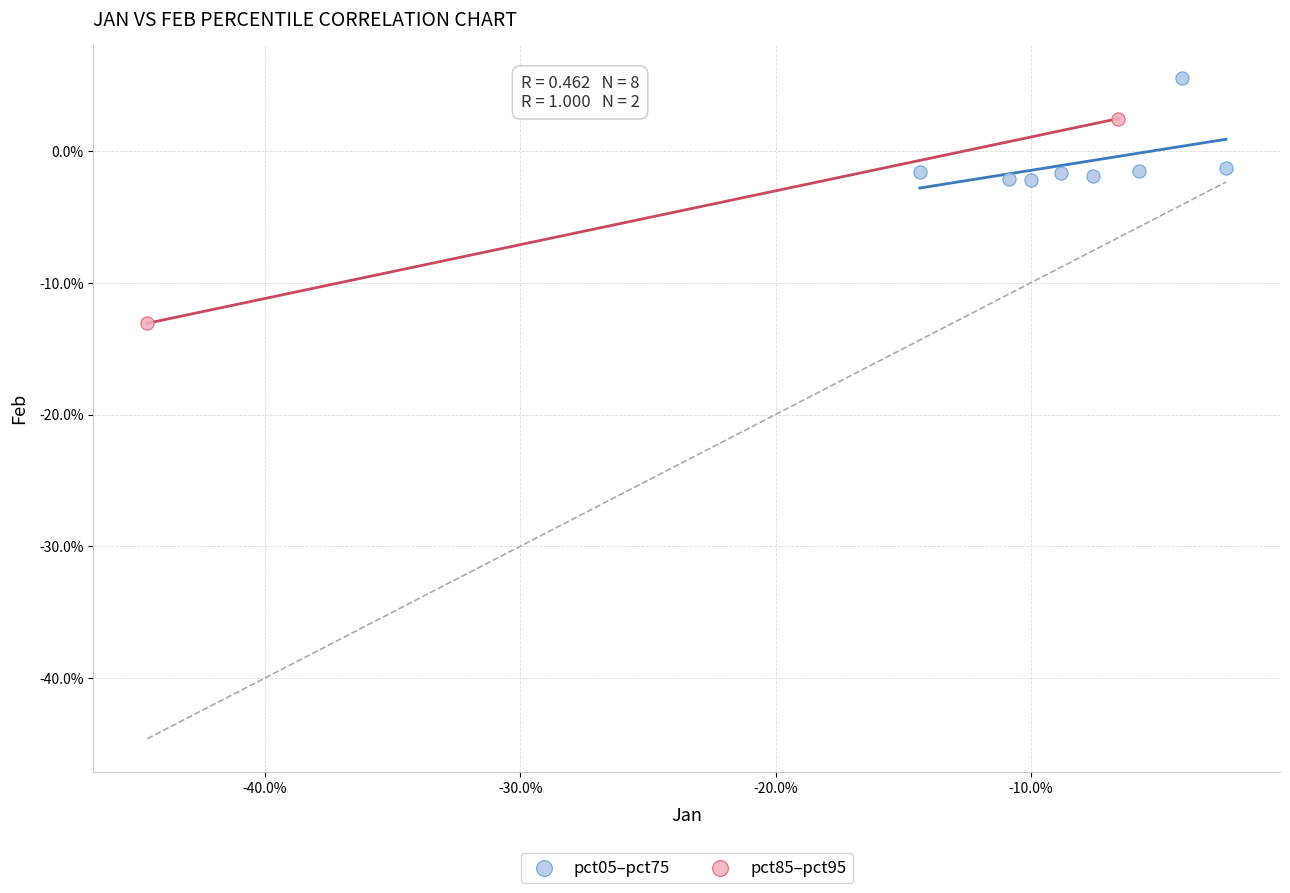

Which series has the widest spread of Y values?

pct85–pct95